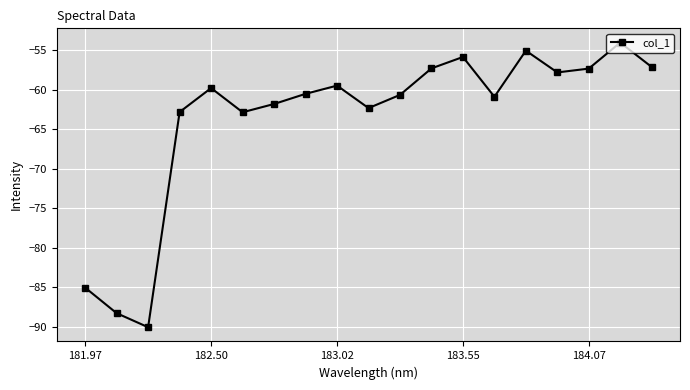

What is the smallest value displayed?

-90.1